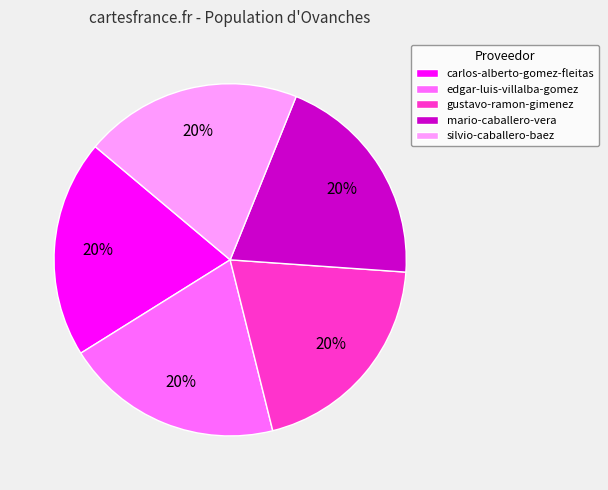

Approximately how many times larger is the value at gustavo-ramon-gimenez compared to silvio-caballero-baez?

1.0